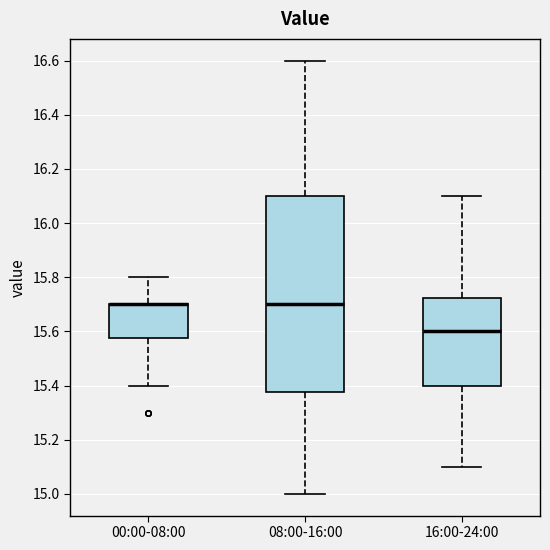

Comparing the boxes themselves (not the whiskers), which one is the tallest?

08:00-16:00